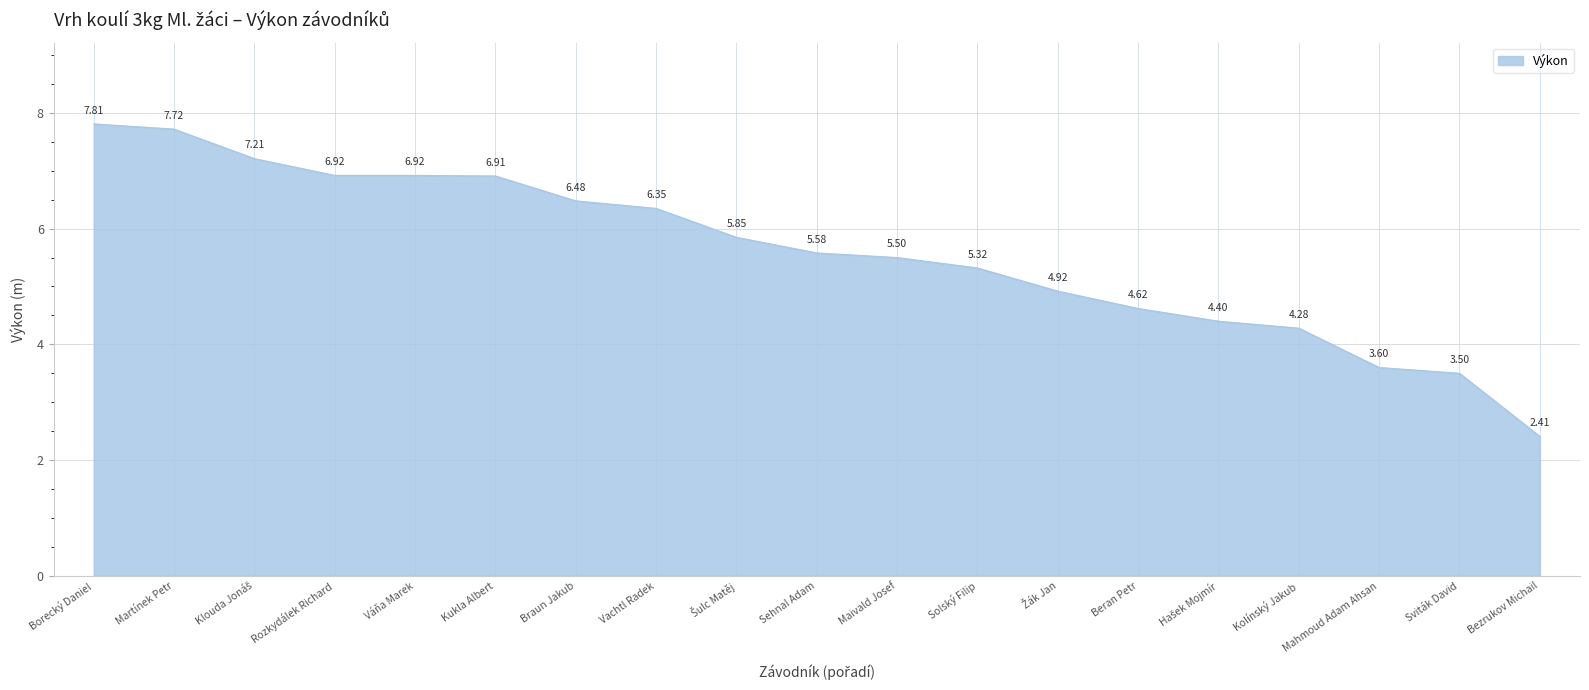

Approximately how many times larger is the value at Vachtl Radek compared to Maivald Josef?

1.2